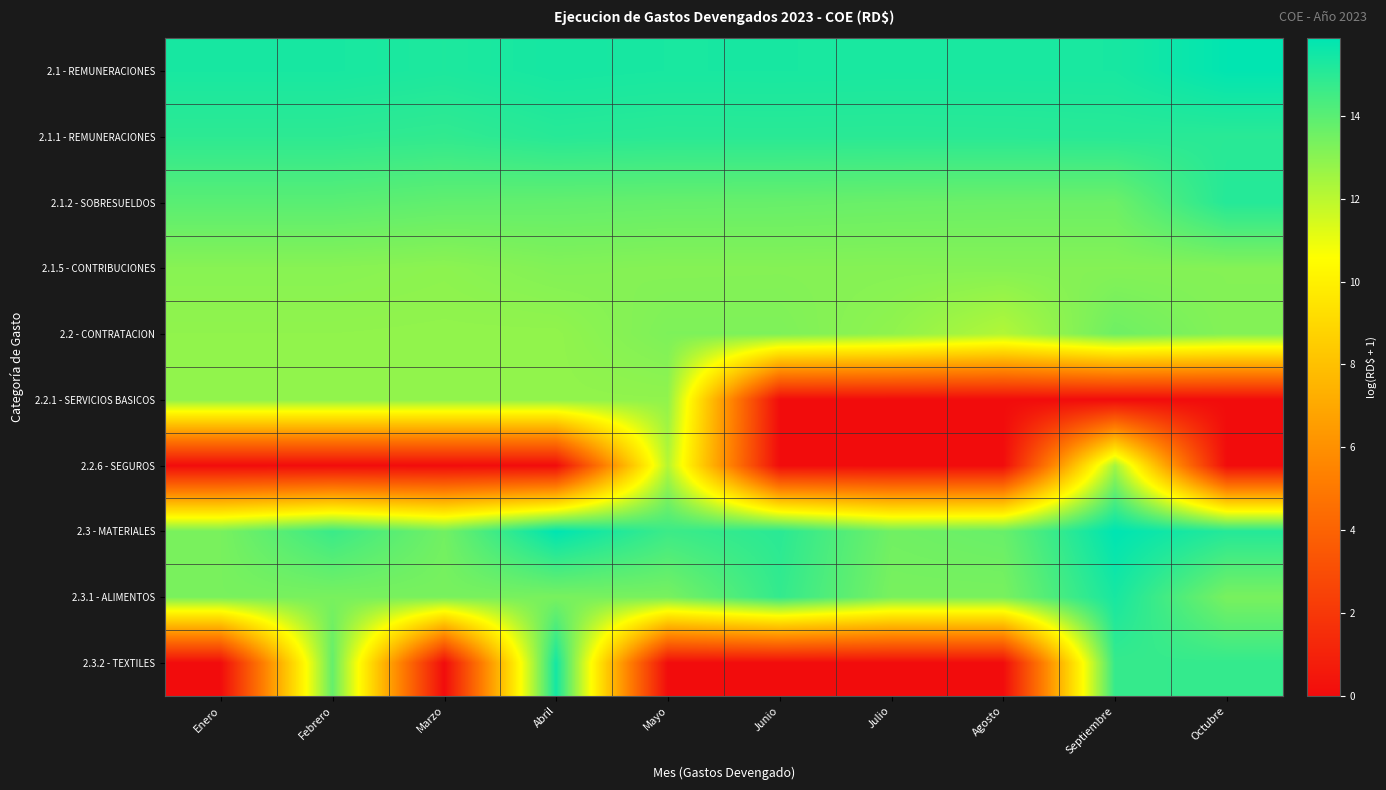

Reading left to right, list all the values displayed in this chart.

2.1 - REMUNERACIONES: Enero=15.4	Febrero=15.4	Marzo=15.3	Abril=15.4	Mayo=15.3	Junio=15.4	Julio=15.3	Agosto=15.3	Septiembre=15.4	Octubre=15.8
2.1.1 - REMUNERACIONES: Enero=14.9	Febrero=14.9	Marzo=14.8	Abril=15.0	Mayo=15.0	Junio=15.0	Julio=15.0	Agosto=15.0	Septiembre=15.0	Octubre=15.0
2.1.2 - SOBRESUELDOS: Enero=14.0	Febrero=14.0	Marzo=13.8	Abril=13.8	Mayo=13.7	Junio=13.7	Julio=13.7	Agosto=13.6	Septiembre=13.6	Octubre=15.1
2.1.5 - CONTRIBUCIONES: Enero=13.0	Febrero=13.0	Marzo=13.0	Abril=13.2	Mayo=13.1	Junio=13.1	Julio=13.1	Agosto=13.1	Septiembre=13.1	Octubre=13.1
2.2 - CONTRATACION: Enero=12.9	Febrero=12.9	Marzo=12.8	Abril=12.8	Mayo=13.3	Junio=13.2	Julio=12.9	Agosto=12.2	Septiembre=13.6	Octubre=13.1
2.2.1 - SERVICIOS BASICOS: Enero=12.9	Febrero=12.9	Marzo=12.8	Abril=12.8	Mayo=12.9	Junio=0.0	Julio=0.0	Agosto=0.0	Septiembre=0.0	Octubre=0.0
2.2.6 - SEGUROS: Enero=0.0	Febrero=0.0	Marzo=0.0	Abril=0.0	Mayo=12.1	Junio=0.0	Julio=0.0	Agosto=0.0	Septiembre=12.5	Octubre=0.0
2.3 - MATERIALES: Enero=13.4	Febrero=14.7	Marzo=13.5	Abril=15.9	Mayo=14.6	Junio=15.0	Julio=13.5	Agosto=13.7	Septiembre=15.9	Octubre=15.1
2.3.1 - ALIMENTOS: Enero=13.4	Febrero=13.4	Marzo=13.4	Abril=13.4	Mayo=13.4	Junio=14.8	Julio=13.4	Agosto=13.4	Septiembre=15.4	Octubre=13.4
2.3.2 - TEXTILES: Enero=0.0	Febrero=13.8	Marzo=0.0	Abril=15.4	Mayo=0.0	Junio=0.0	Julio=0.0	Agosto=0.0	Septiembre=14.7	Octubre=14.8